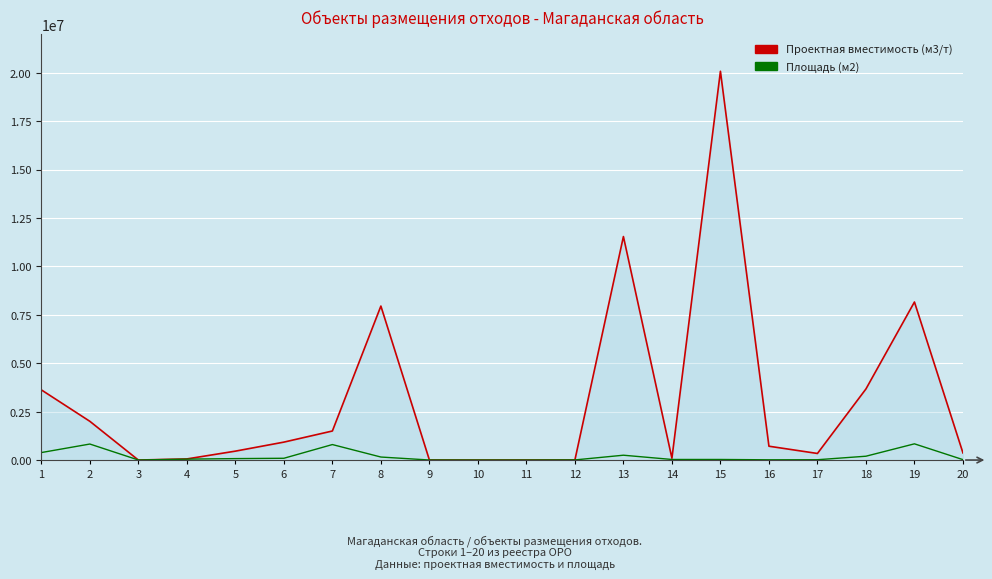

Which series has the widest spread of values?

Проектная вместимость (м3/т)